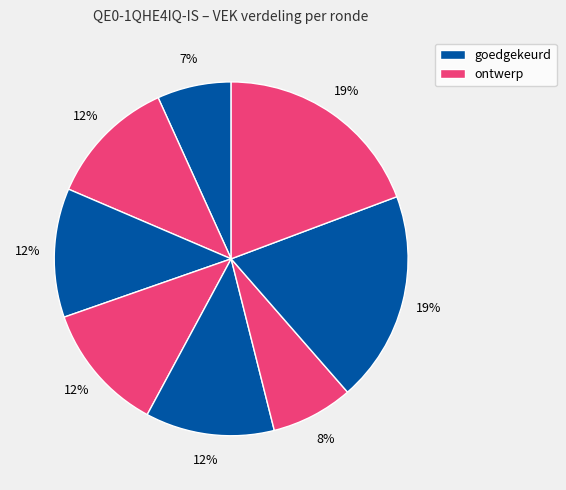

Count the number of slices in the pie.

8